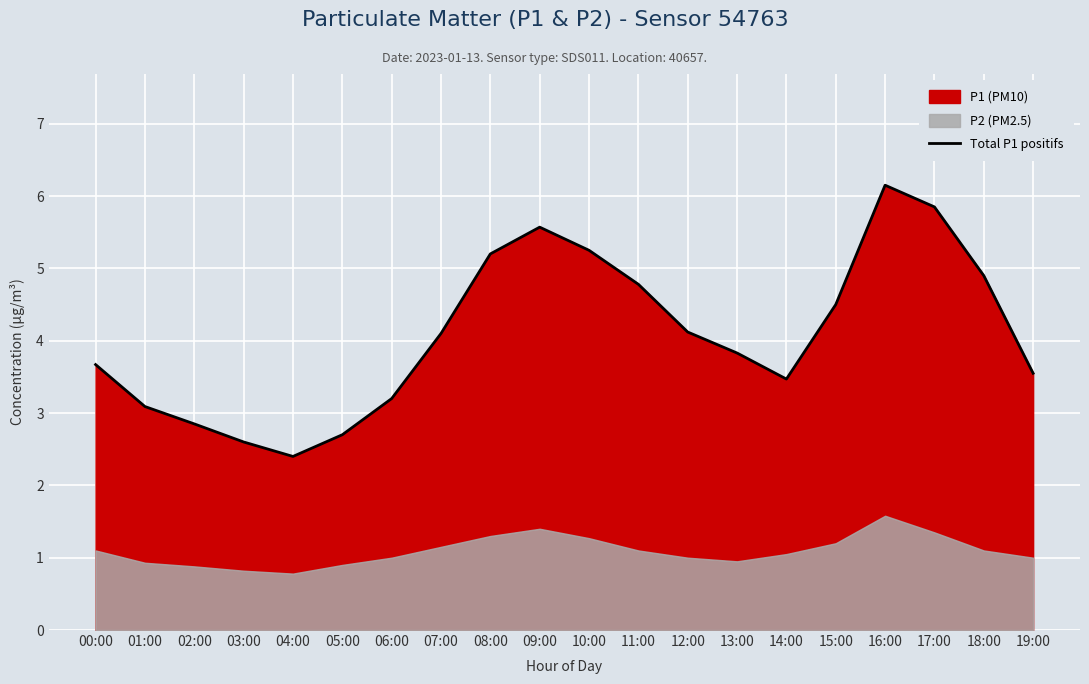

How many data points does each series have?

20